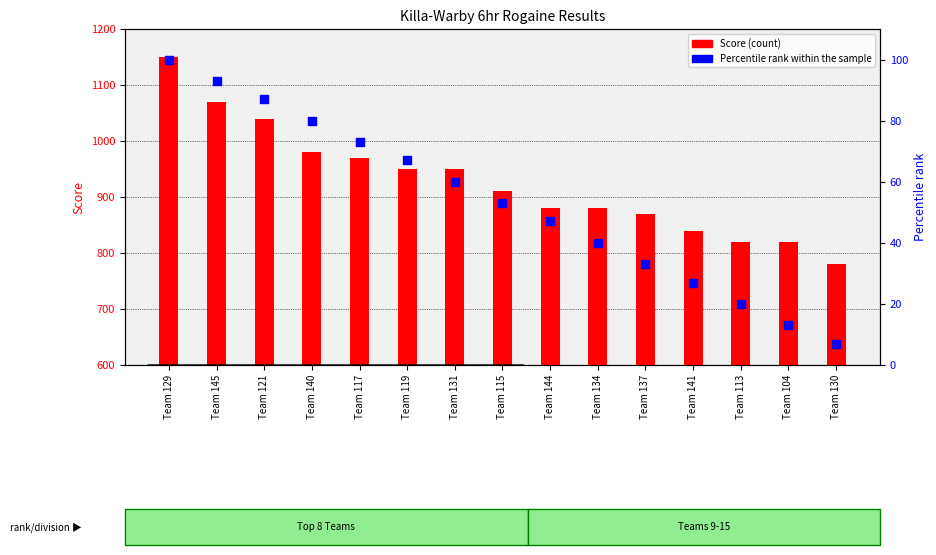

At which category is the sum across all series the highest?

Team 129